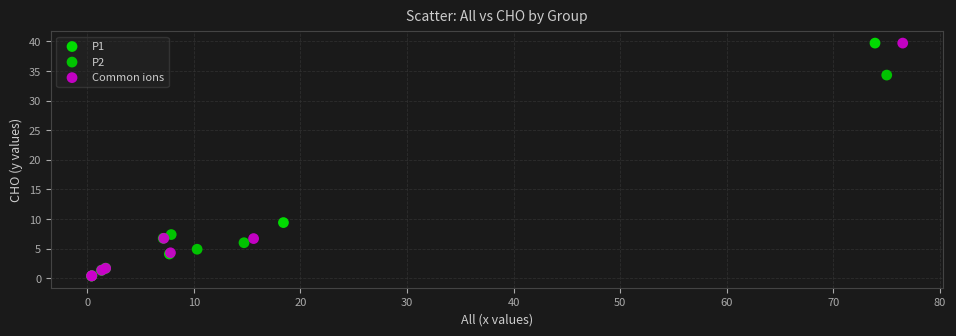

What are all the series names shown in the legend?

P1, P2, Common ions